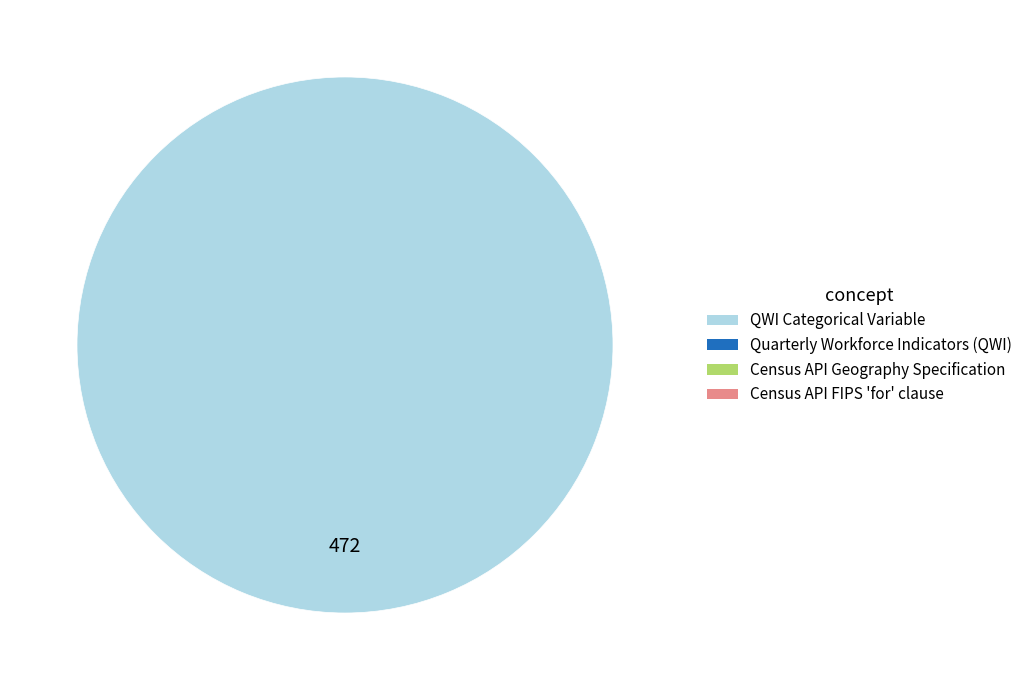

Does any single category account for the majority?

Yes